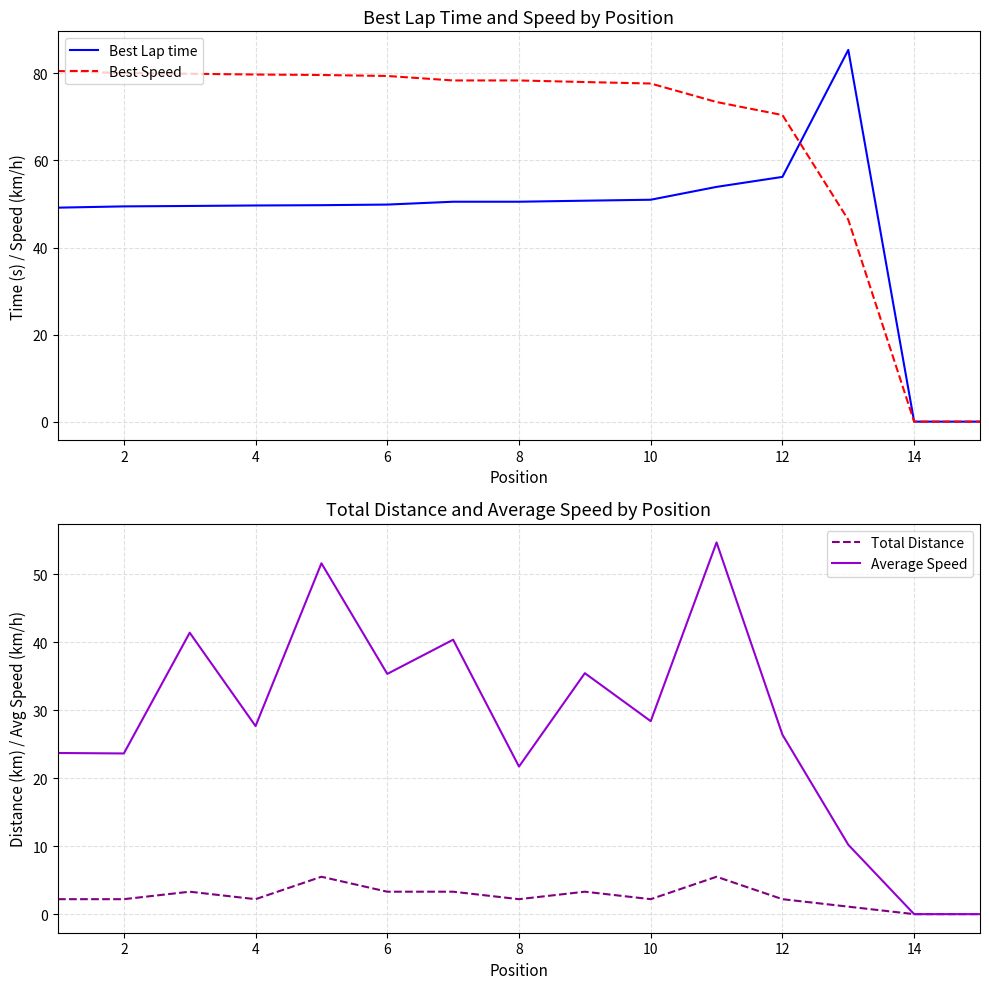

List the series in order of their overall mean, lowest first.

Total Distance, Average Speed, Best Lap time, Best Speed